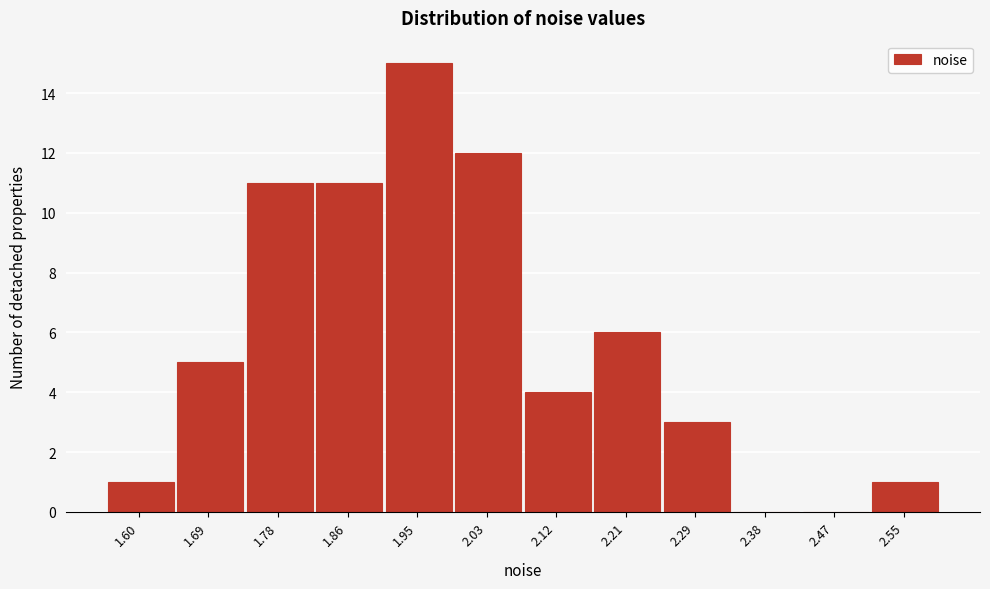

Reading right to left, transcribe all the data shown in this chart.

2.55=1	2.47=0	2.38=0	2.29=3	2.21=6	2.12=4	2.03=12	1.95=15	1.86=11	1.78=11	1.69=5	1.60=1